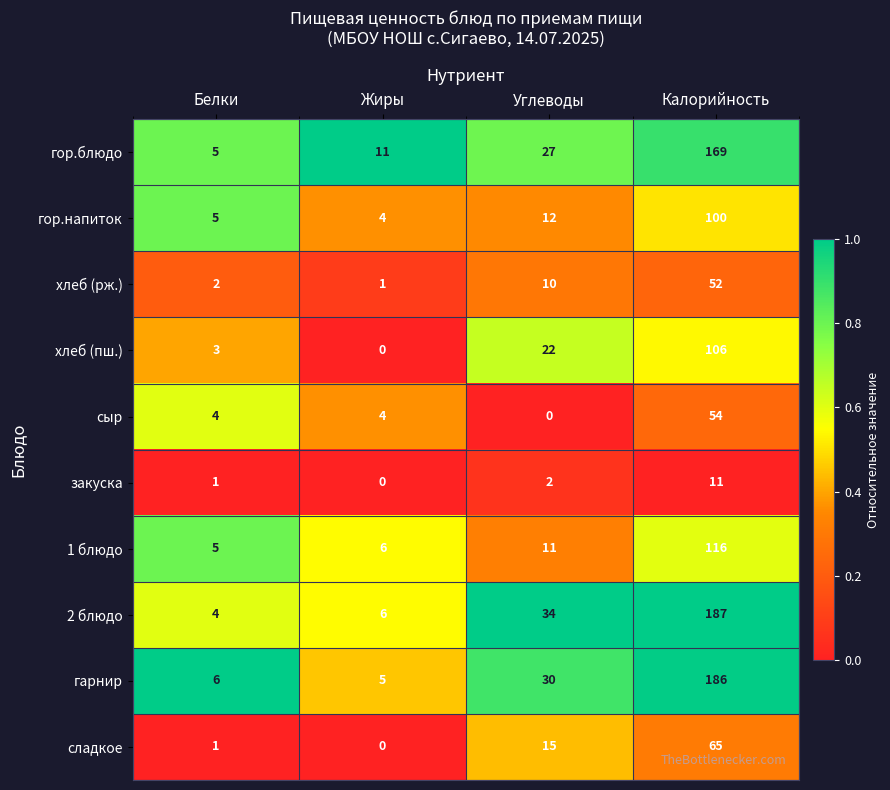

Is it true that 1 блюдо equals 116 at Калорийность?

True